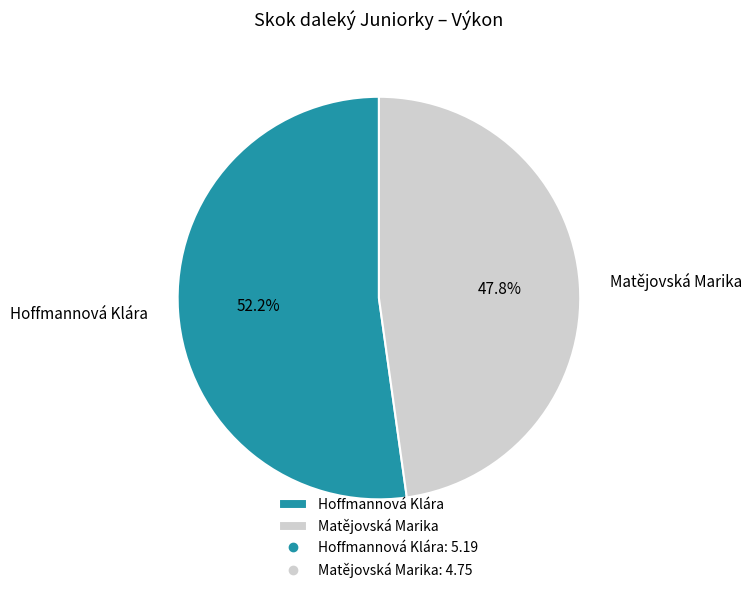

To the nearest percent, what is the average slice percentage?

50%